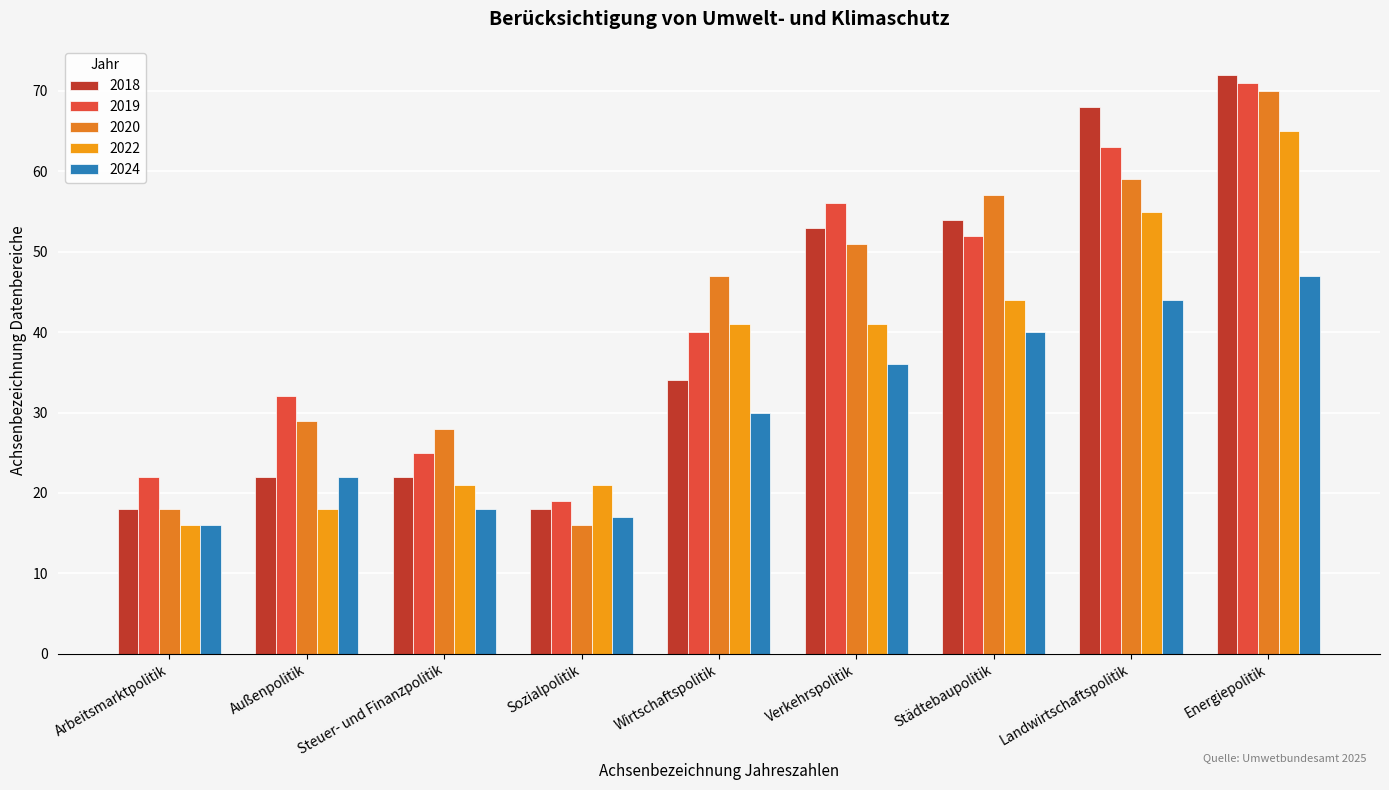

How many values in the 2018 series are below 34?

4